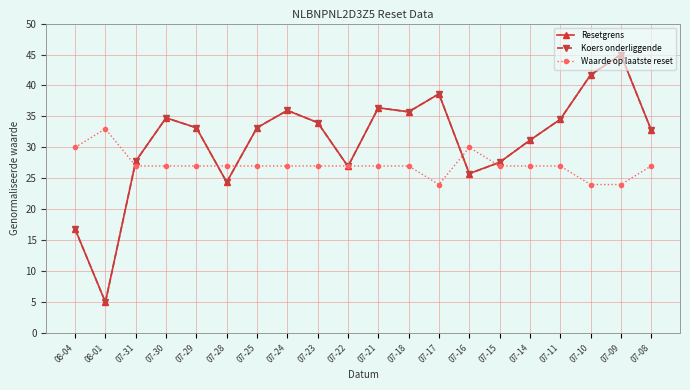

In Koers onderliggende, how many points are higher than both neighbors (excluding endpoints)?

5